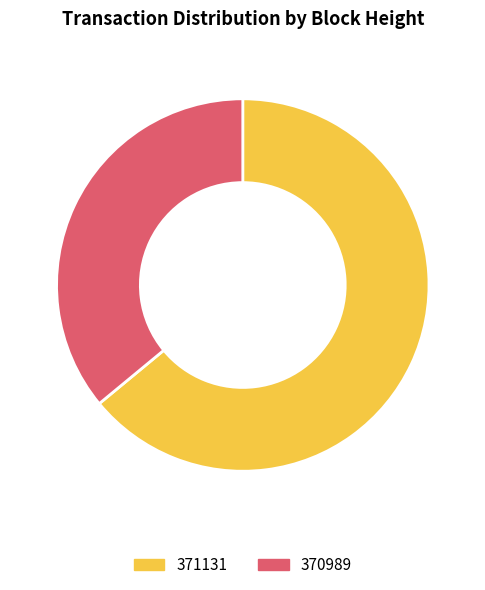

Which has a higher value, 371131 or 370989?

371131